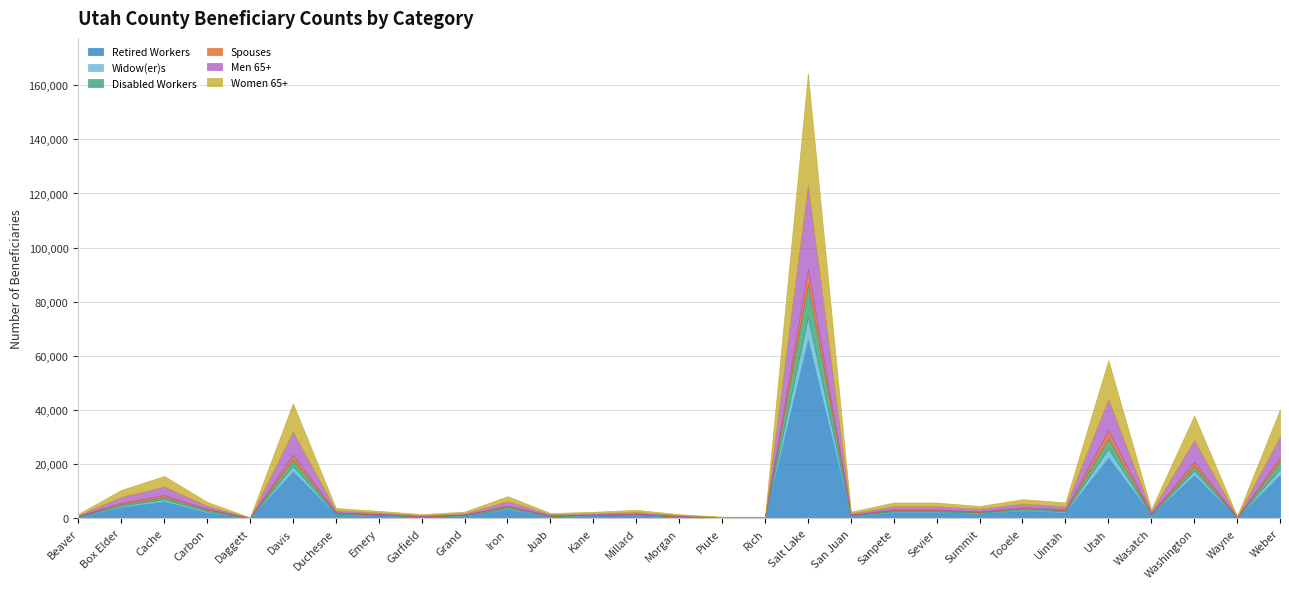

What position from the right is Davis?

24